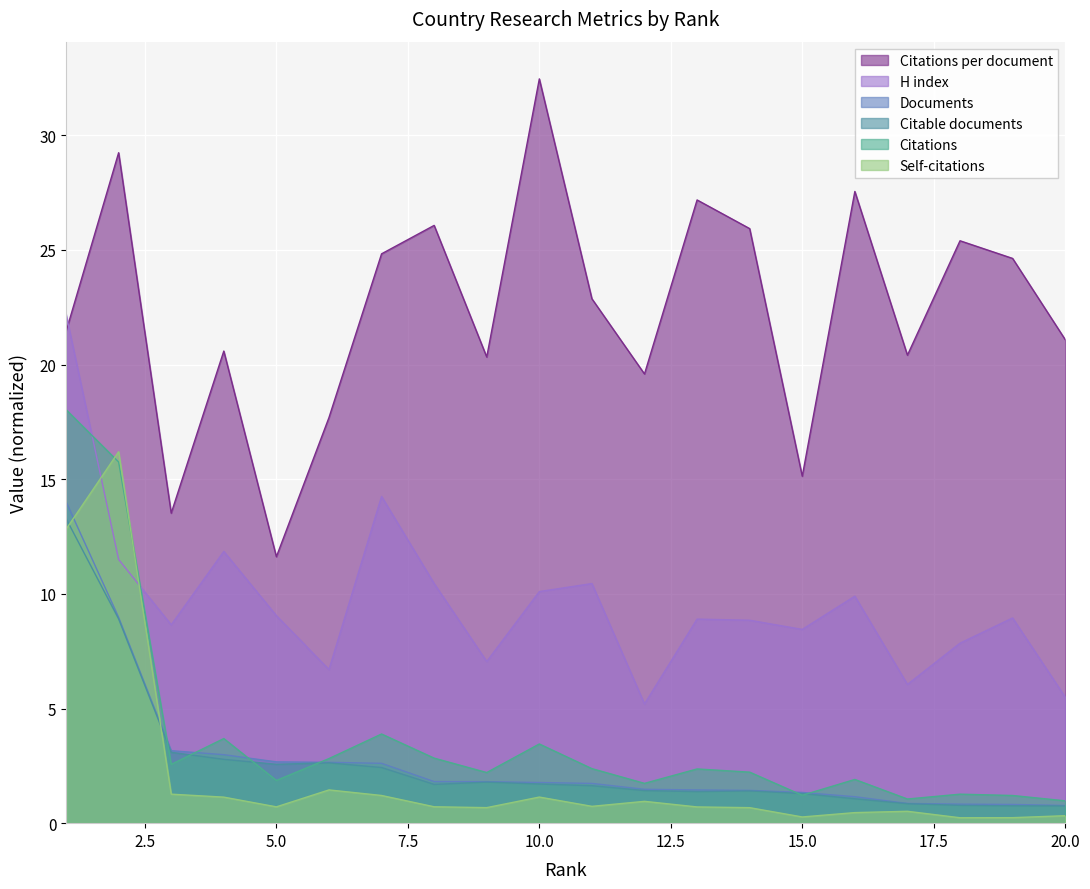

True or false: Citable documents has a value of 1.7 at 10.0.

True